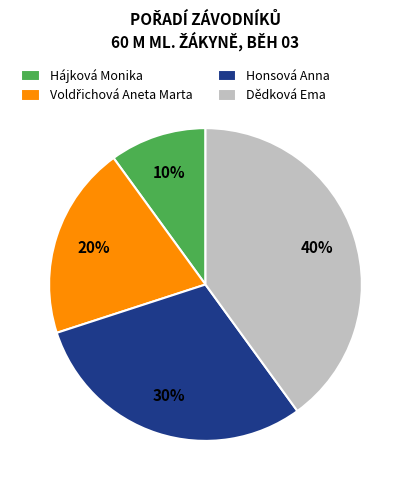

Is it true that Dědková Ema is 26% of the pie?

False